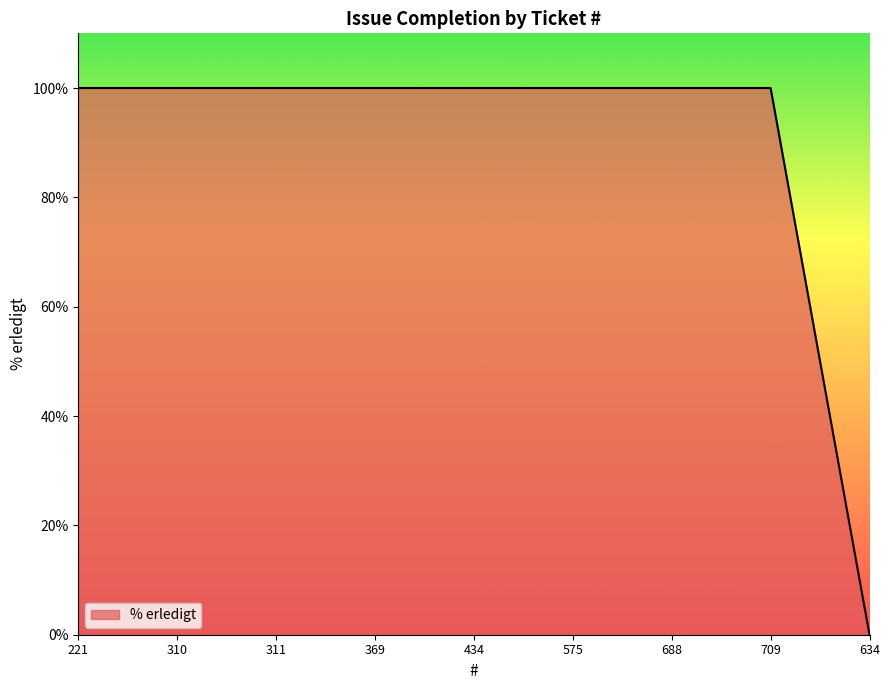

Reading right to left, extract all data points from this chart.

0	100	100	100	100	100	100	100	100